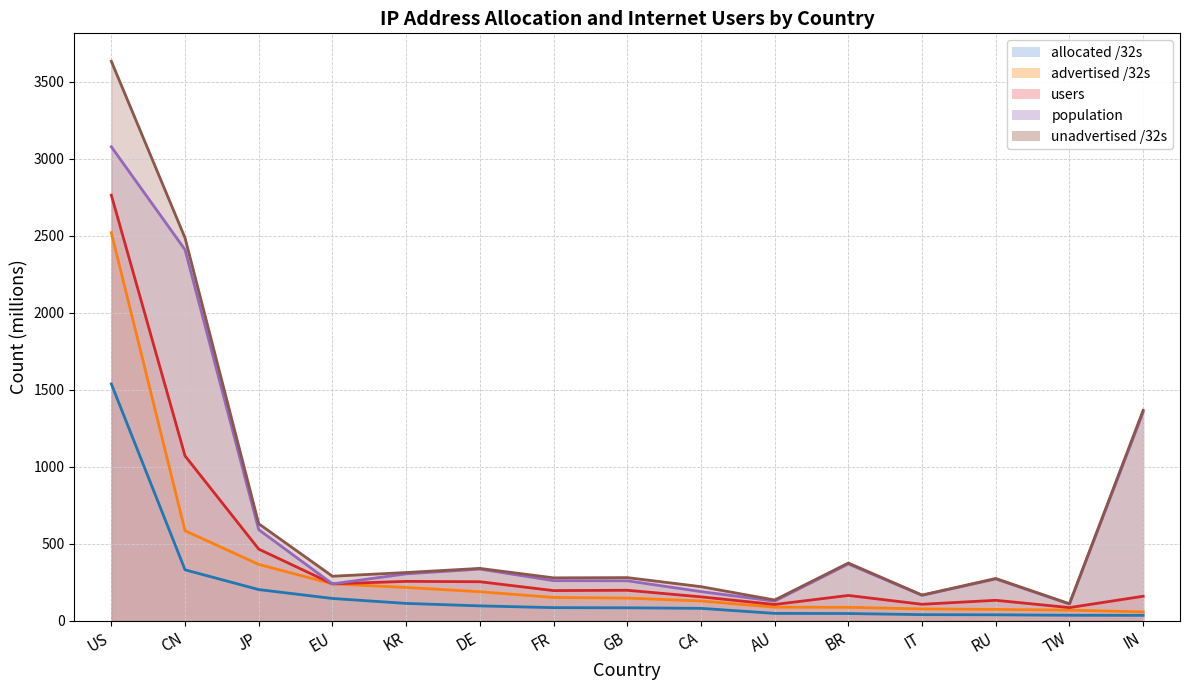

Which label corresponds to the largest value in the chart?

US